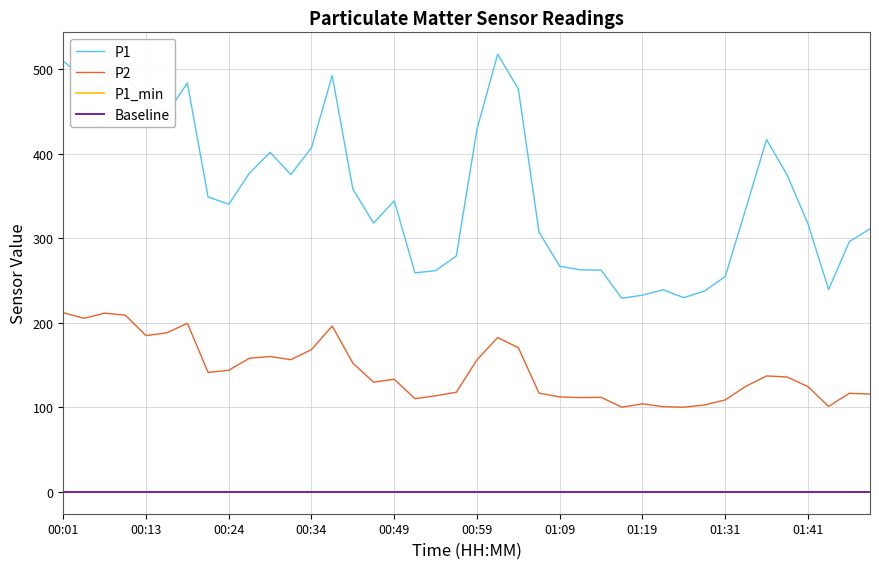

True or false: P1 and P1_min intersect in this chart.

False